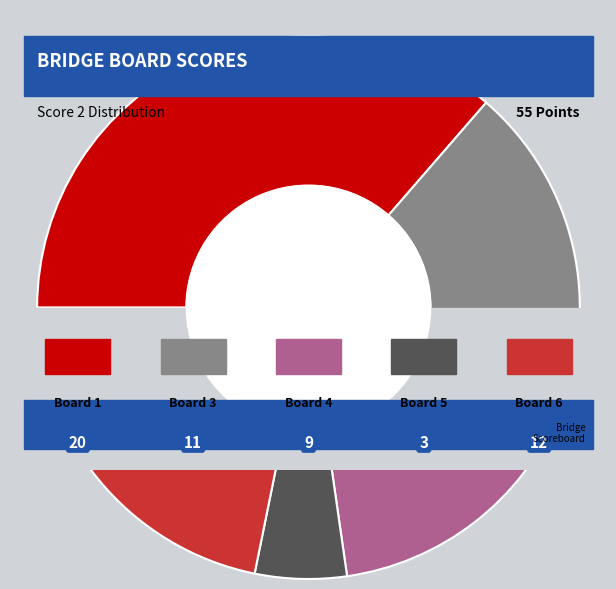

The Board 1 slice represents 25% of the pie. True or false?

False